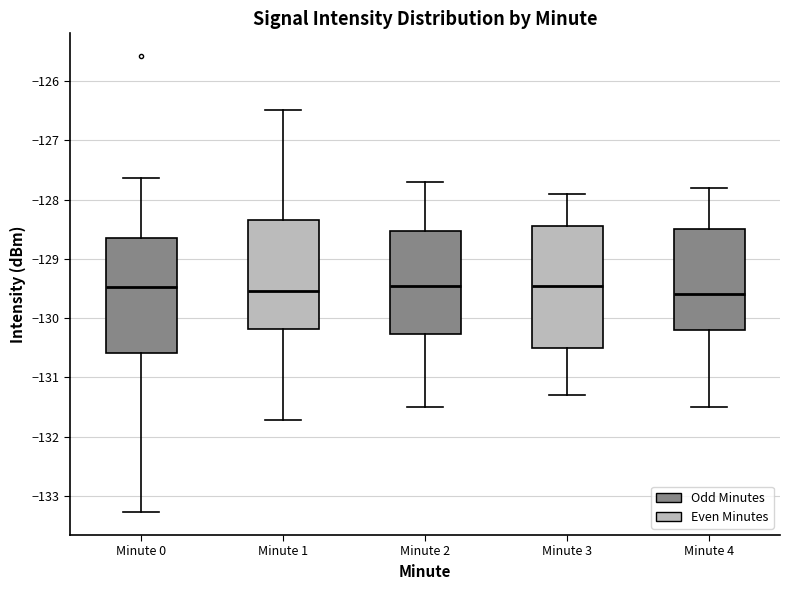

Comparing the boxes themselves (not the whiskers), which one is the tallest?

Minute 3